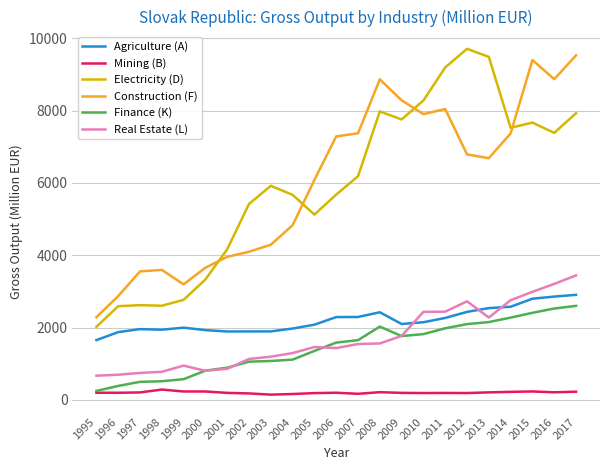

What is the minimum value for Real Estate (L)?

667.9